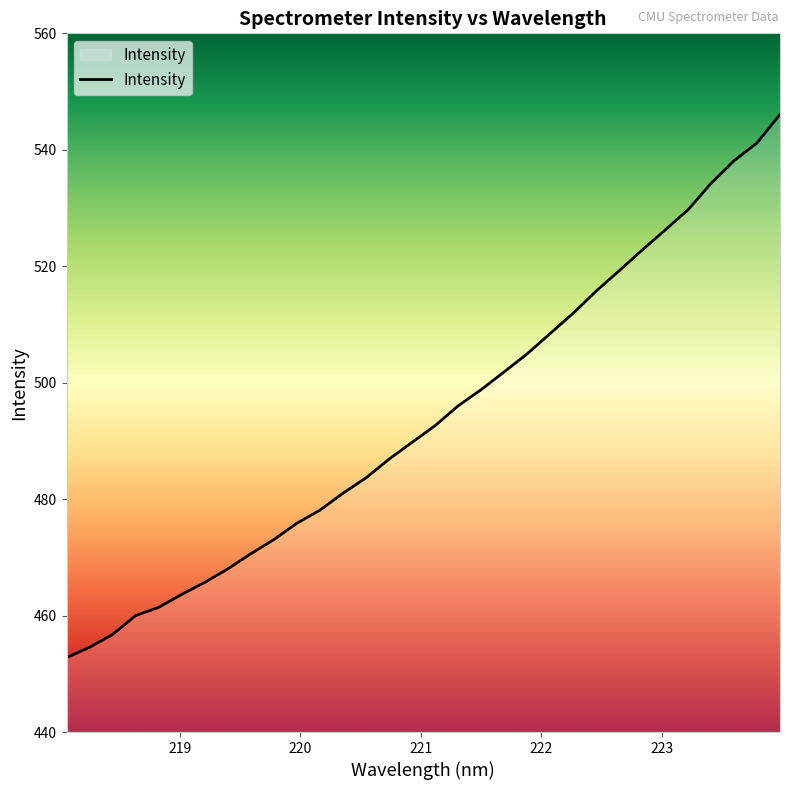

What is the minimum value shown in the chart?

452.8